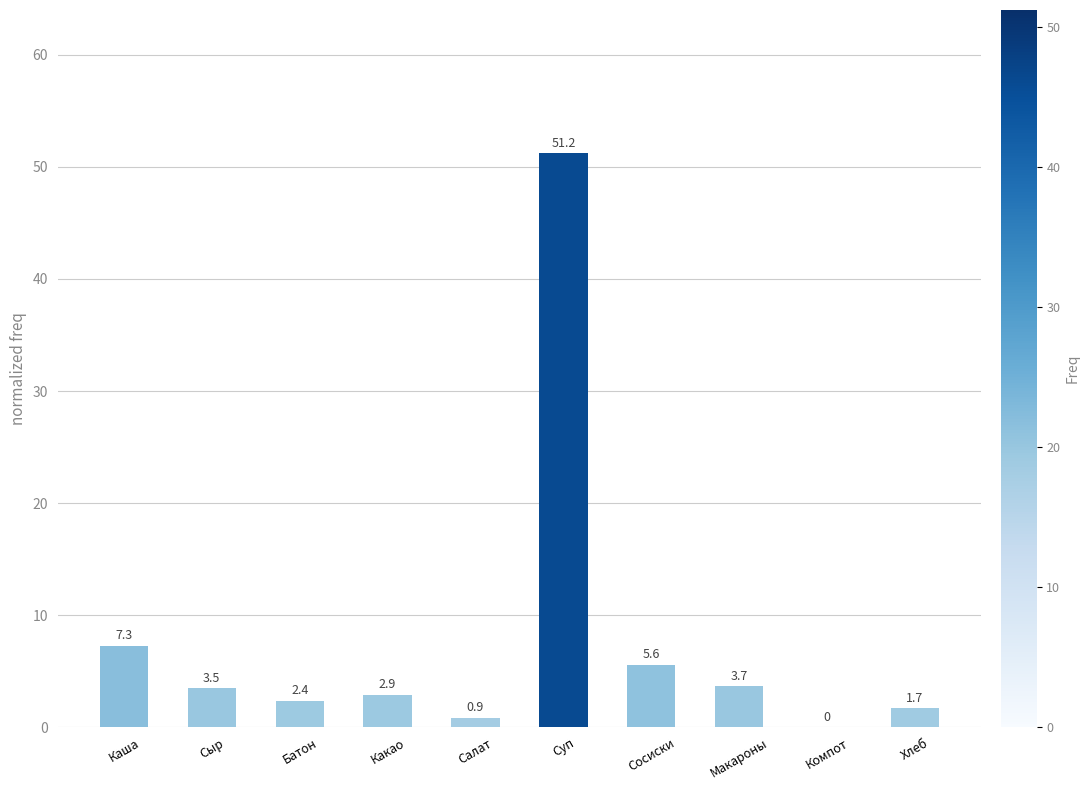

Reading left to right, transcribe all the data shown in this chart.

7.3	3.5	2.4	2.9	0.9	51.2	5.6	3.7	0.0	1.7